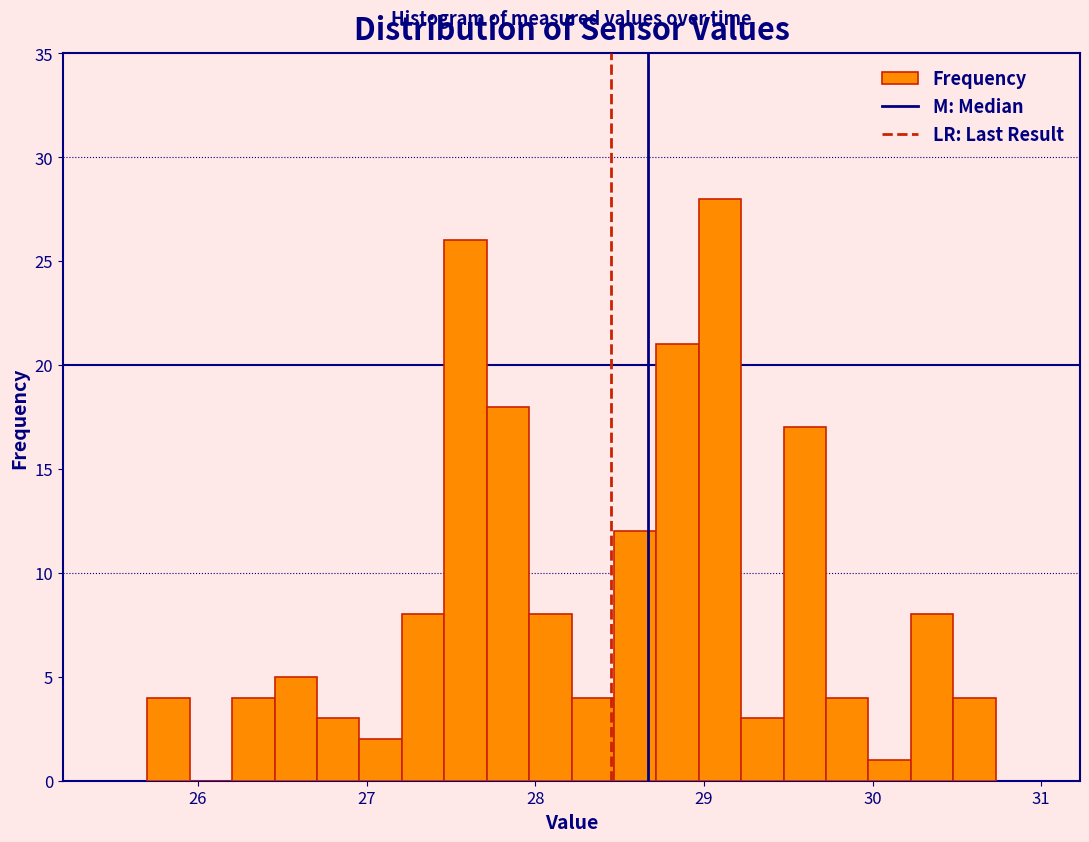

Around what value on the x-axis is the tallest bar? Give the approximate position of its centre, as read against the axis.

29.1